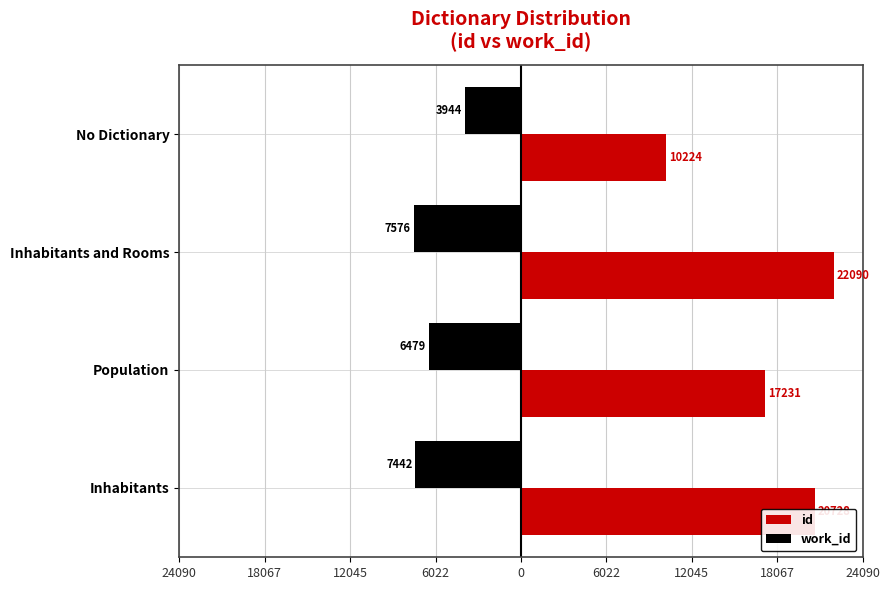

What is the greatest value displayed?

22090